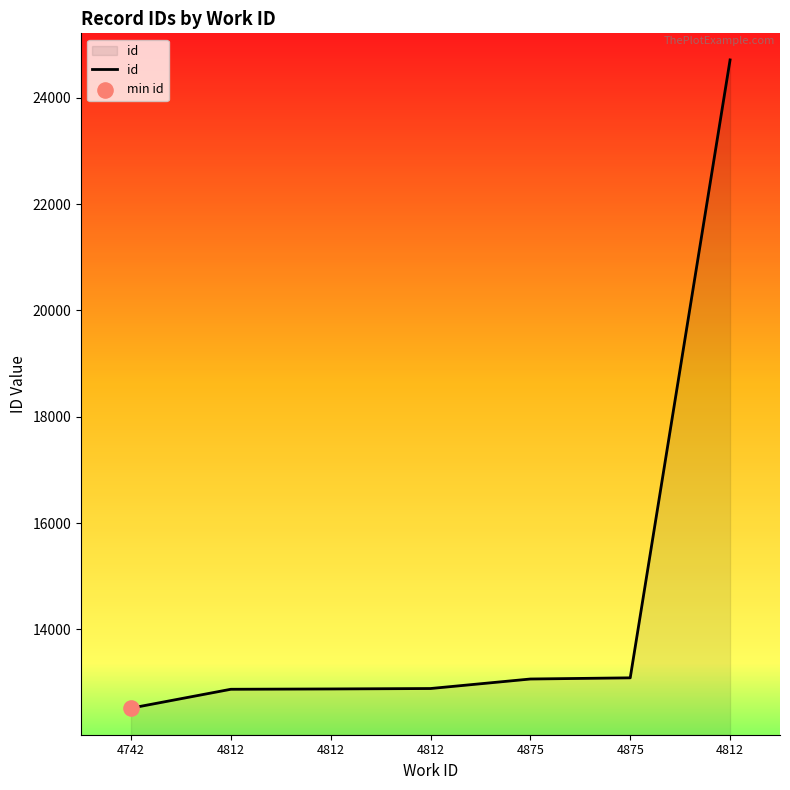

What is the change in value from 4742 to 4812?

+12194